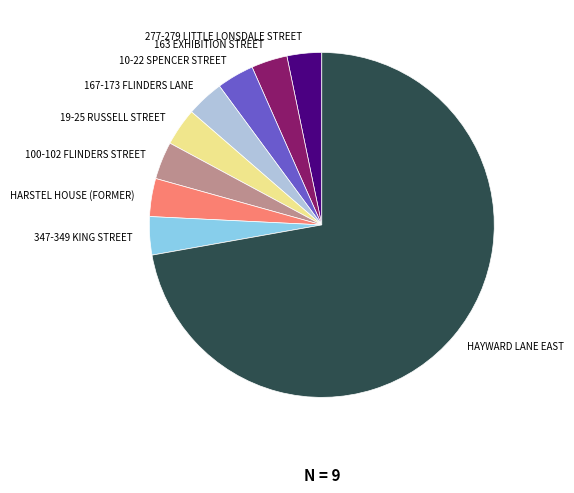

What is the ratio of the value at 167-173 FLINDERS LANE to the value at 163 EXHIBITION STREET?

1.0